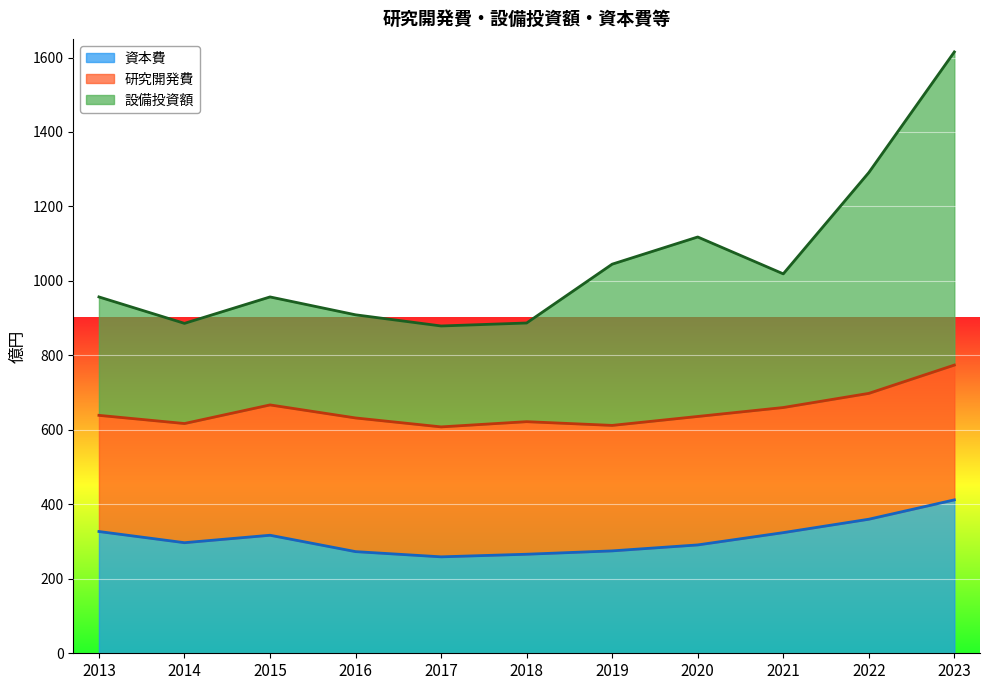

What is the sum of the 設備投資額 values at 2020 and 2018?

2005